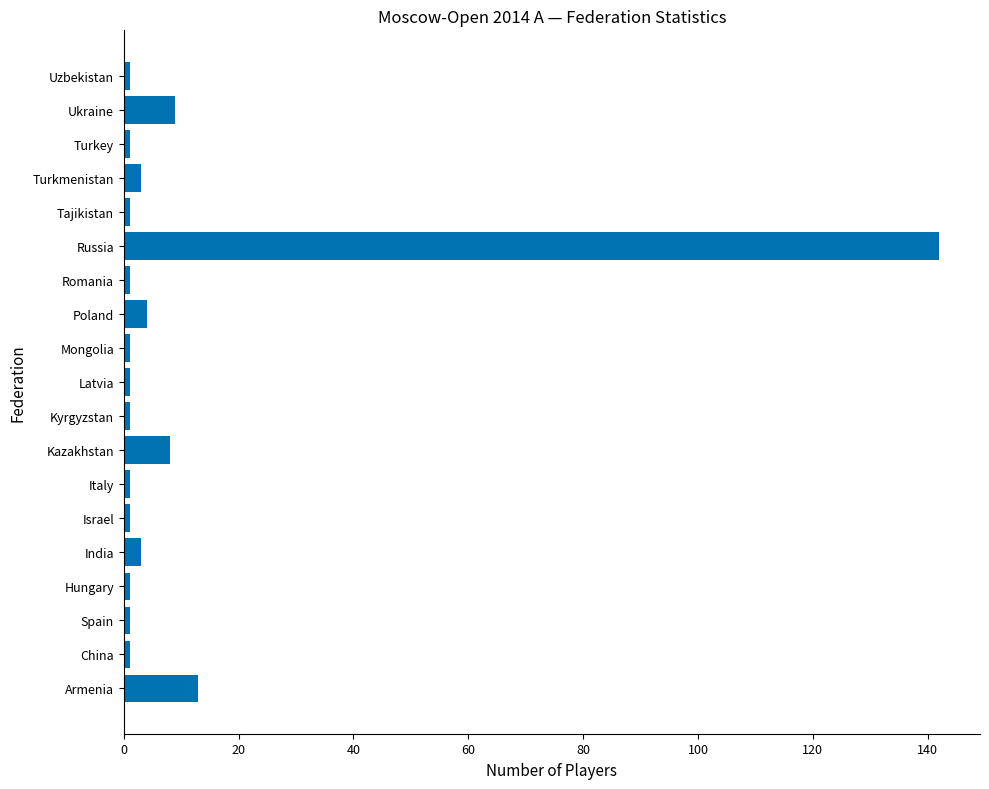

Reading bottom to top, what are all the values shown in this chart?

Armenia=13	China=1	Spain=1	Hungary=1	India=3	Israel=1	Italy=1	Kazakhstan=8	Kyrgyzstan=1	Latvia=1	Mongolia=1	Poland=4	Romania=1	Russia=142	Tajikistan=1	Turkmenistan=3	Turkey=1	Ukraine=9	Uzbekistan=1